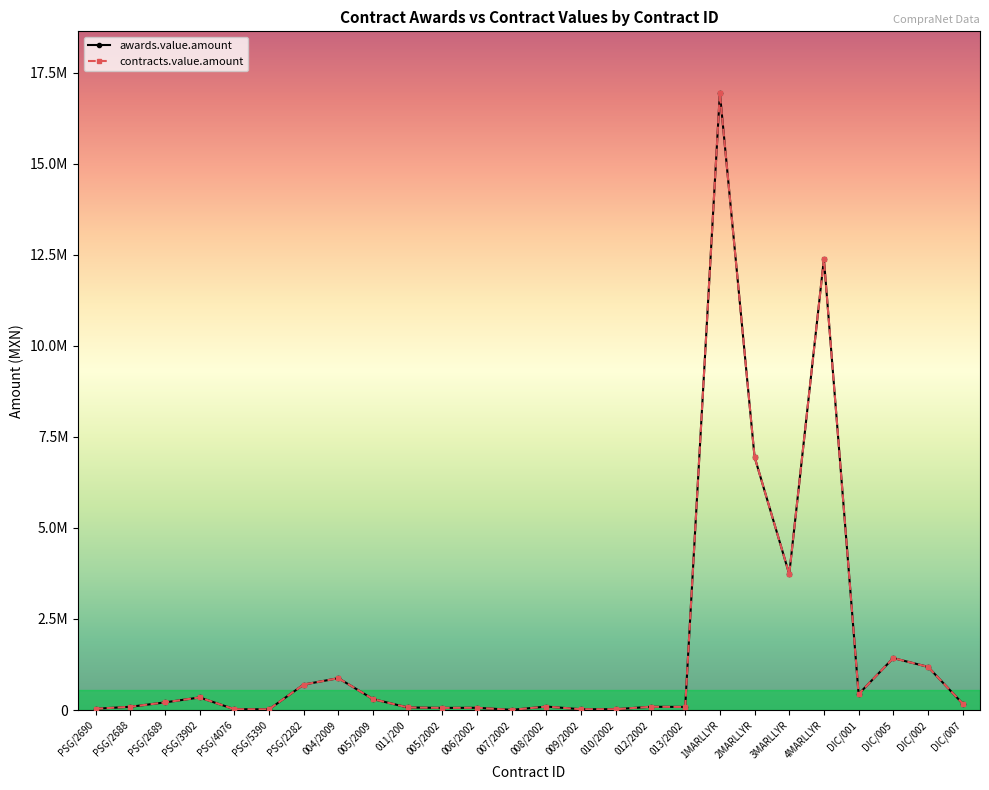

True or false: awards.value.amount and contracts.value.amount cross at least once.

False